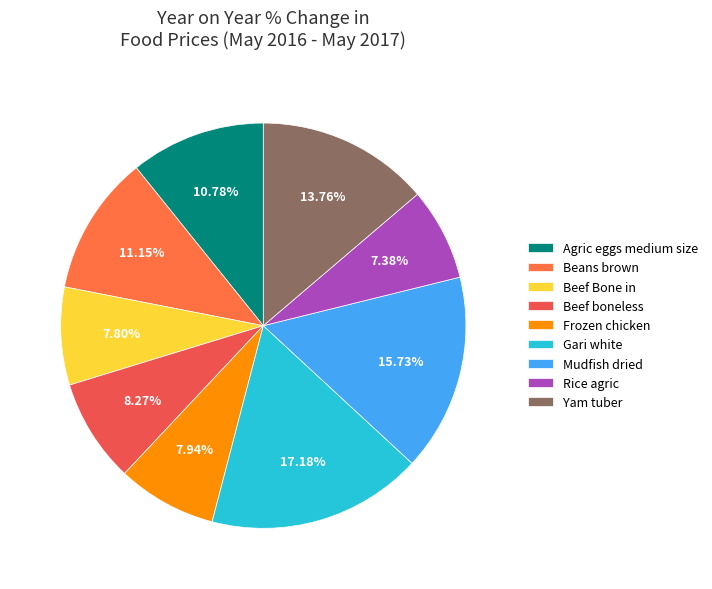

To the nearest percent, what is the average slice percentage?

11%